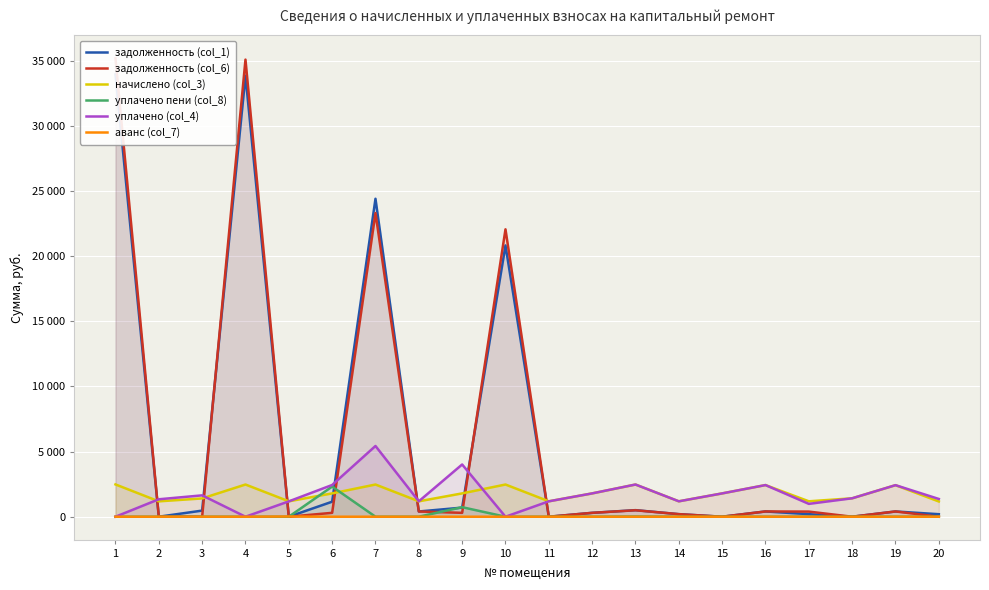

Which series changed the most between 17 and 19?

уплачено (col_4)